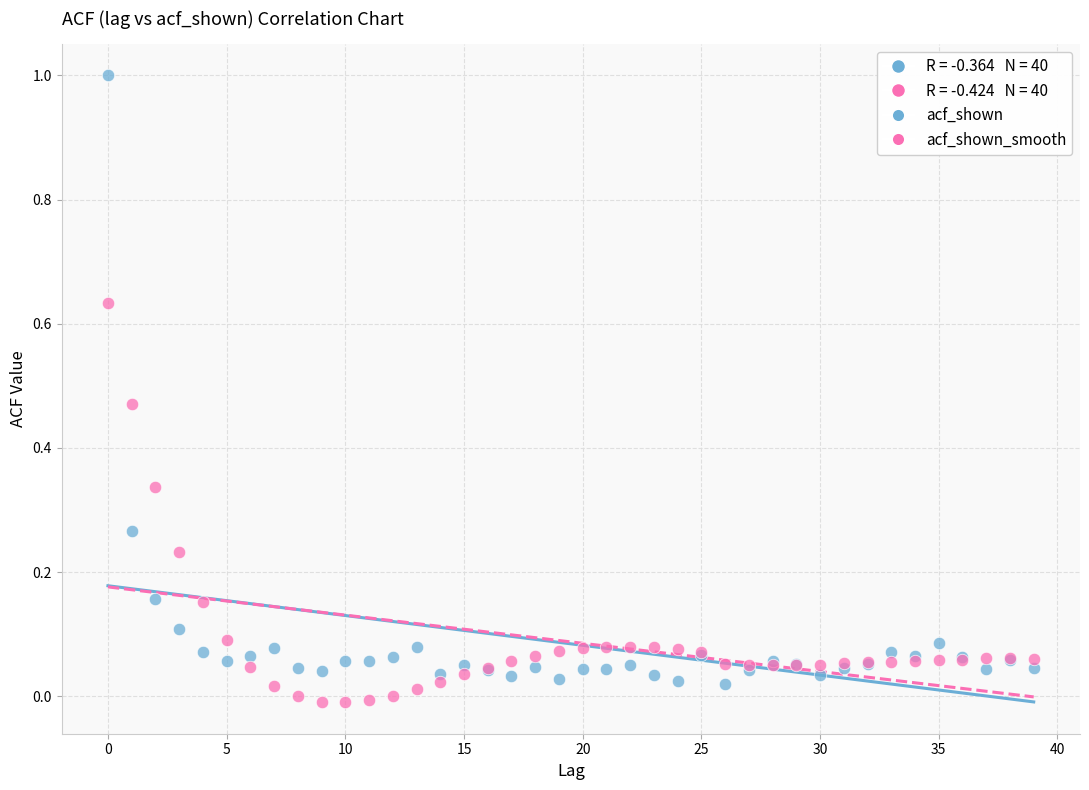

Which series has the largest Y range (max minus min)?

acf_shown